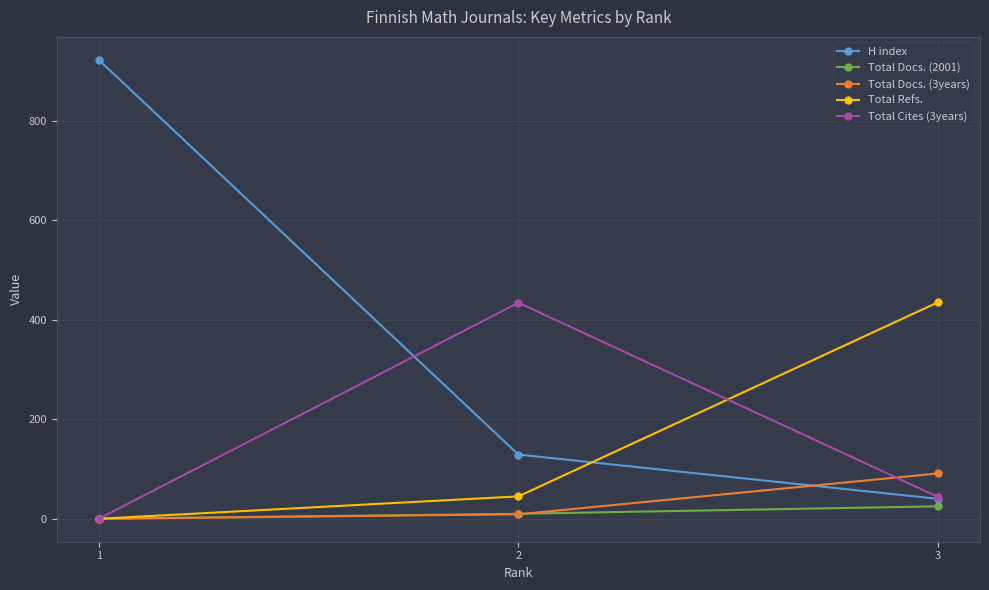

Does the chart have visible grid lines?

Yes